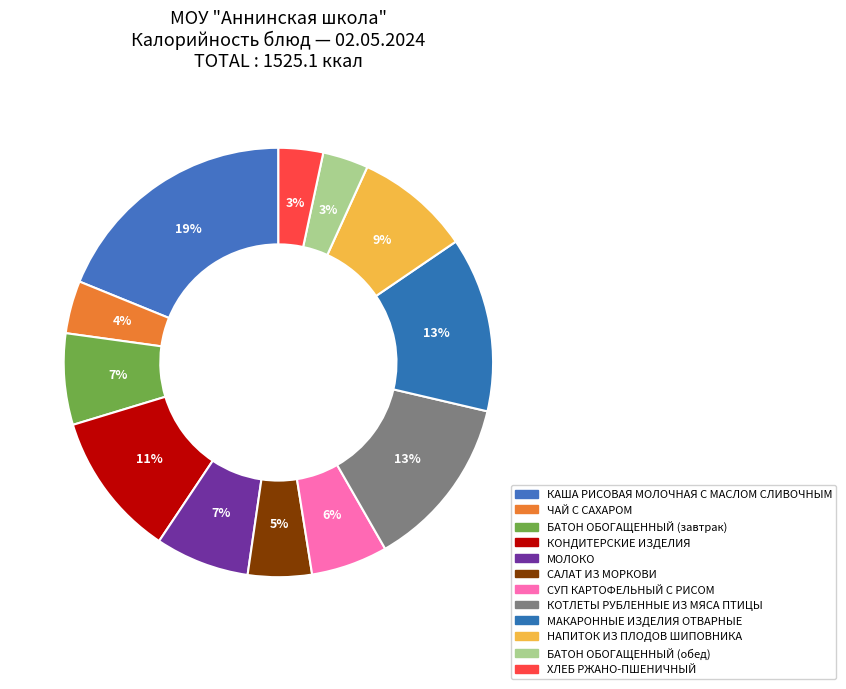

Is ЧАЙ С САХАРОМ the majority of the pie?

No